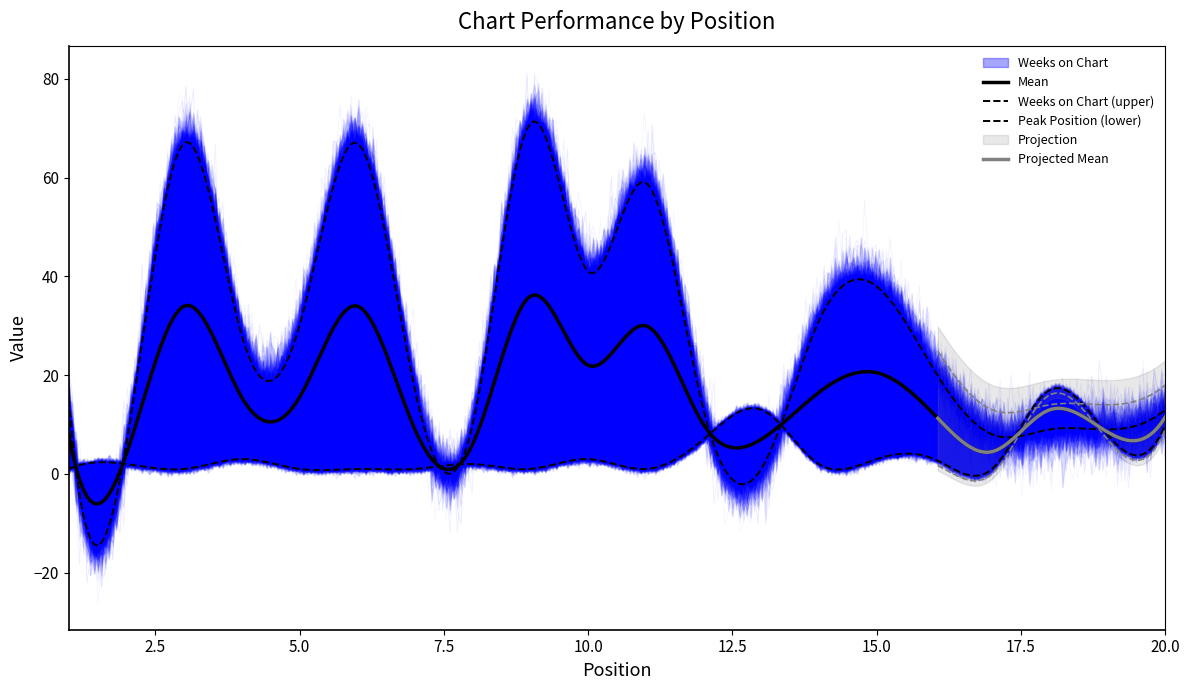

Which series has the largest total across all categories?

Weeks on Chart